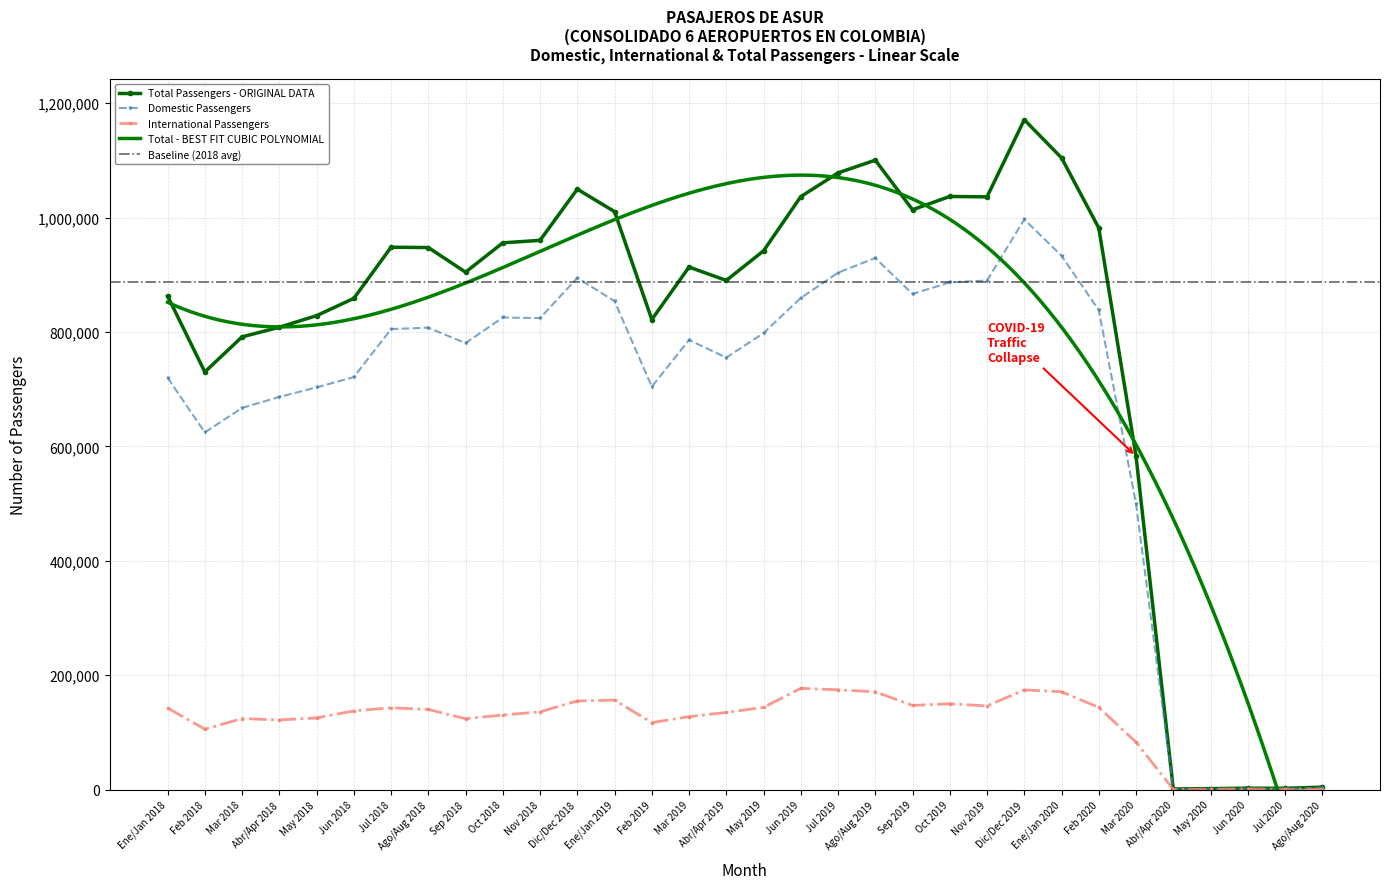

The Domestic series shows 377801 at Nov 2019. True or false?

False